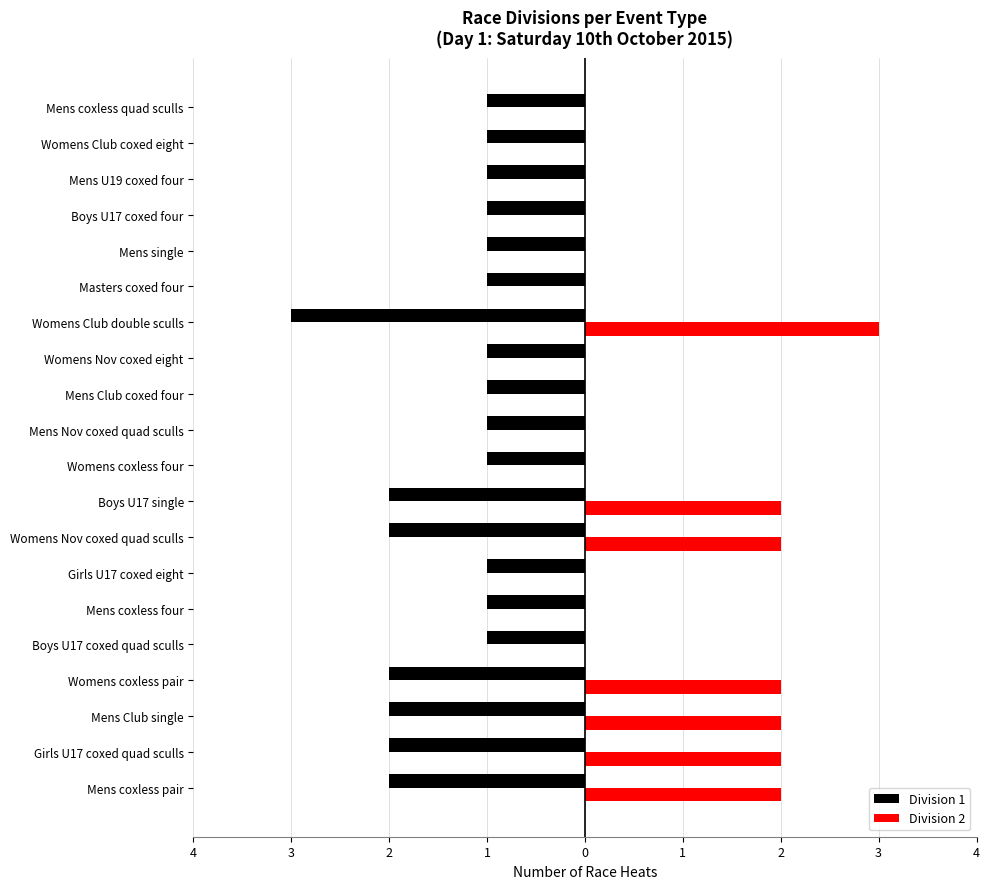

What are all the series names shown in the legend?

Division 1, Division 2